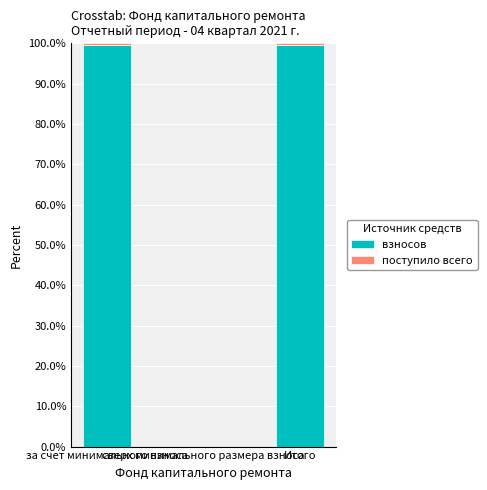

What is the approximate value of взносов at Итого?

99.6